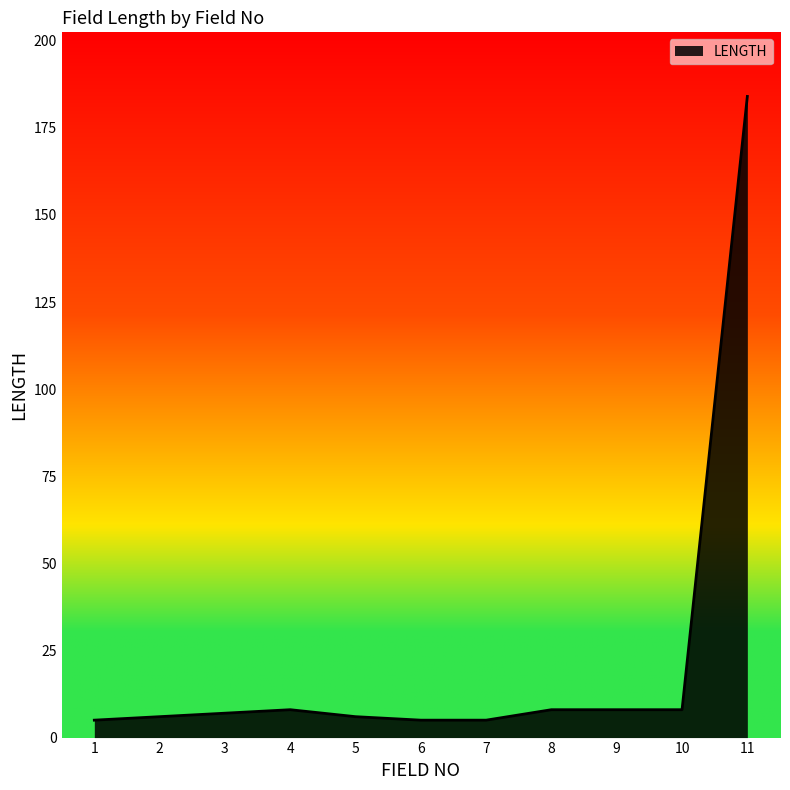

Which category has the highest value across all series?

11